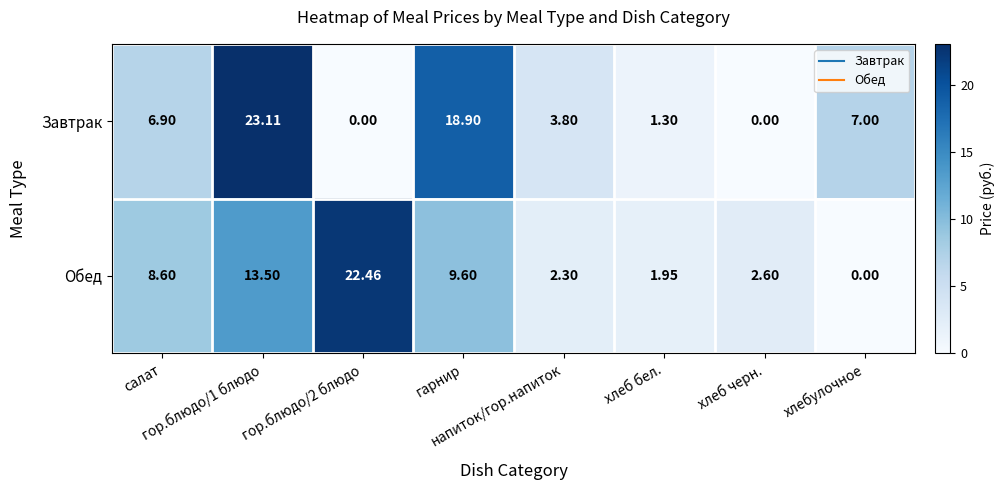

List the series in order of their peak value, highest first.

Завтрак, Обед